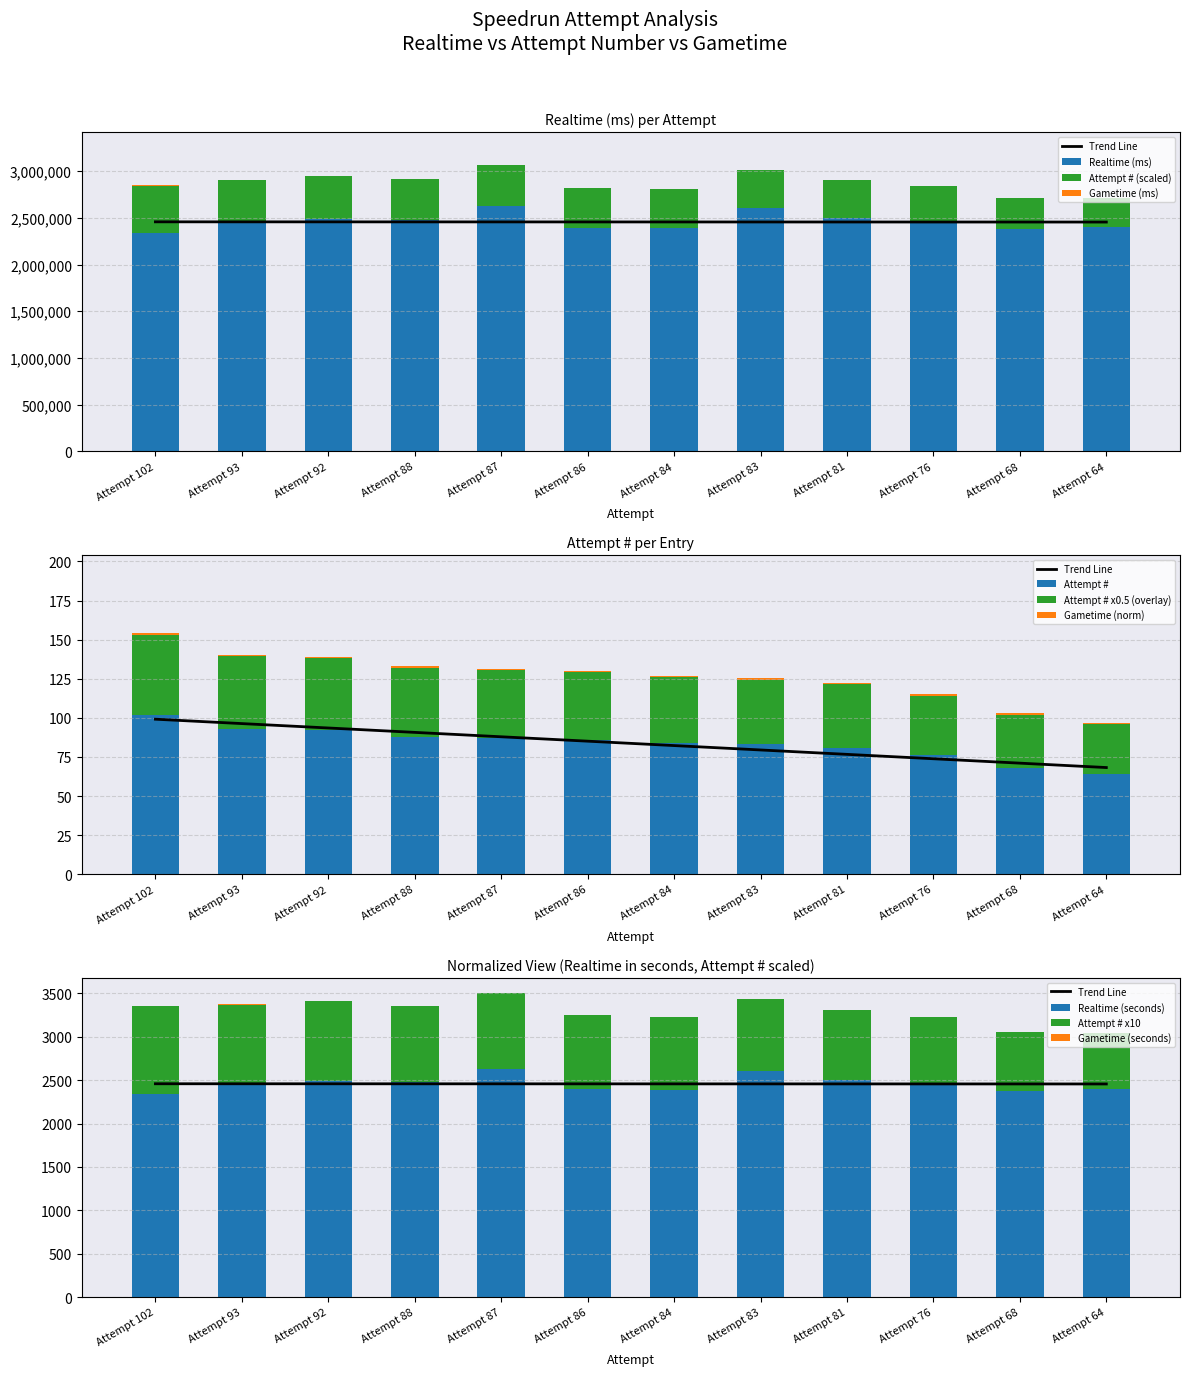

What is the total value across all series at Attempt 87?

2629204